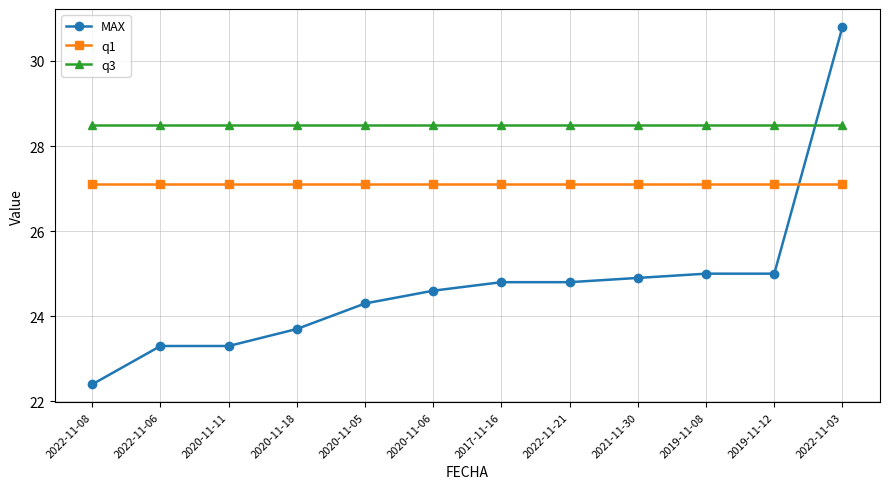

What is the label of the 2nd point from the right?

2019-11-12